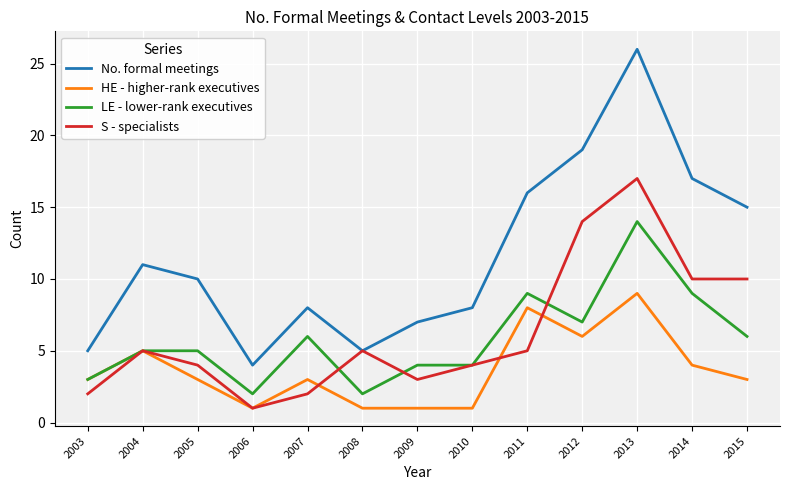

What is the greatest value displayed?

26